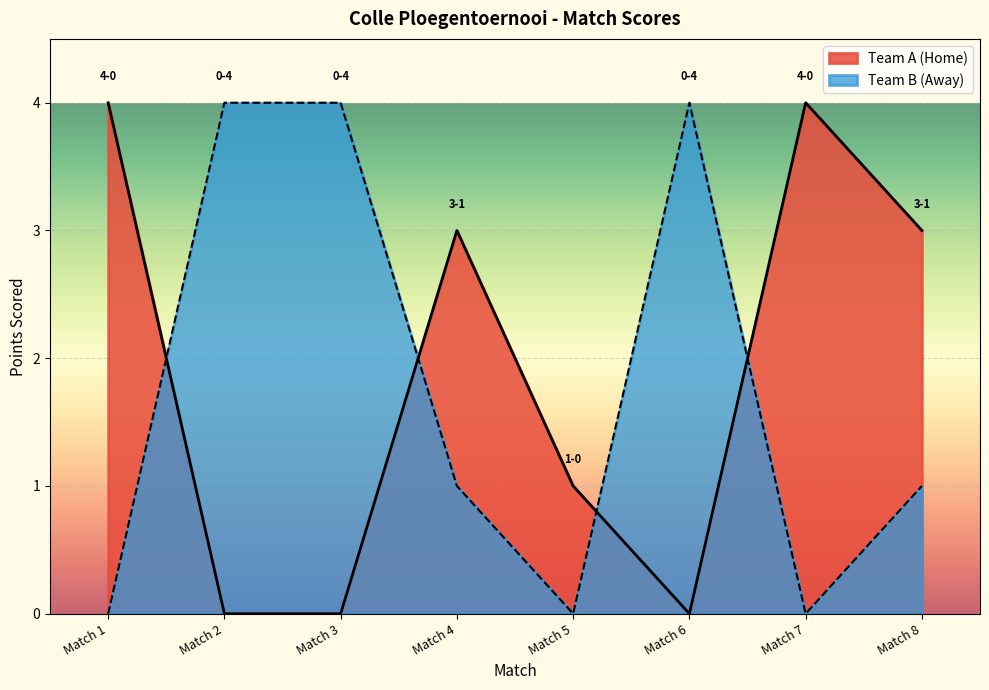

After their last crossing, which series has the higher values: Team B (Away) or Team A (Home)?

Team A (Home)